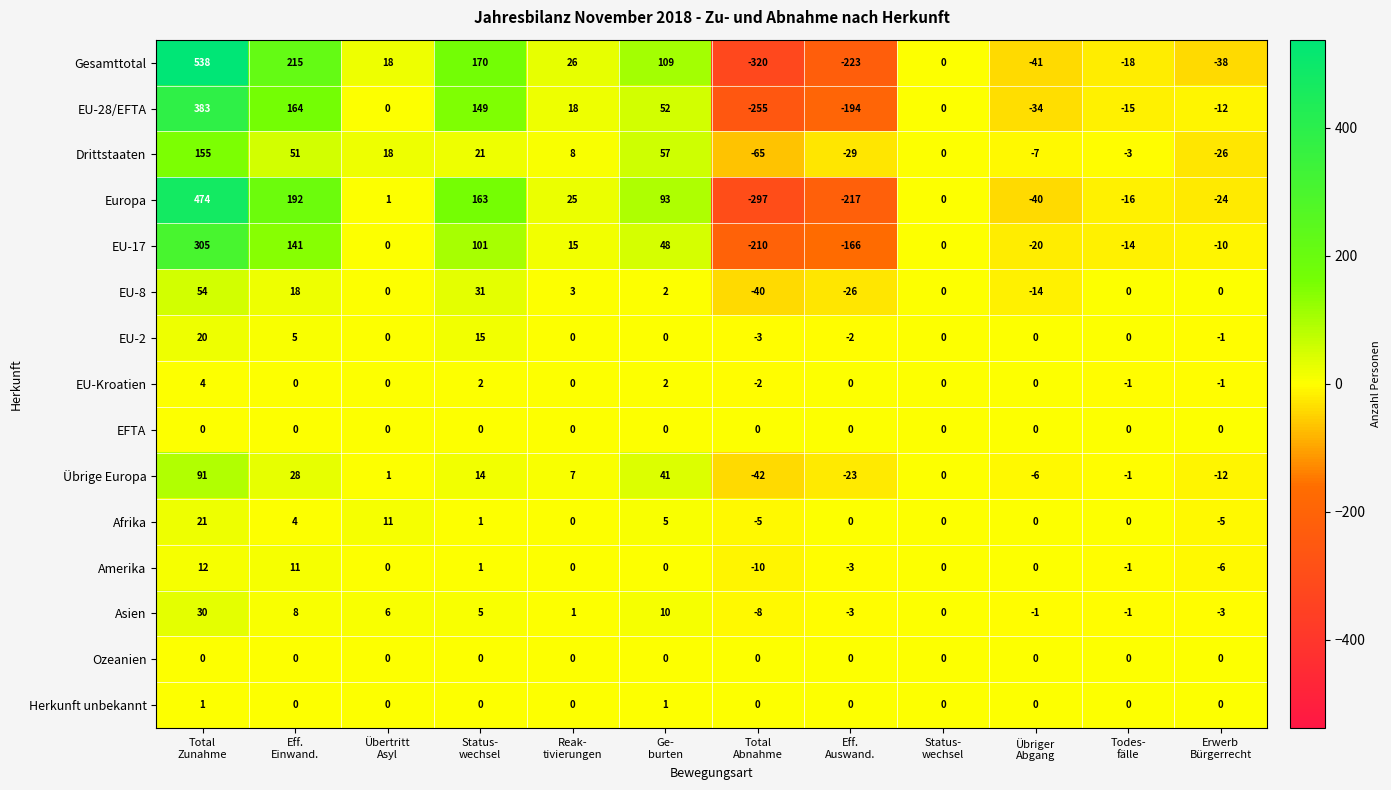

What is the maximum value shown in the chart?

538